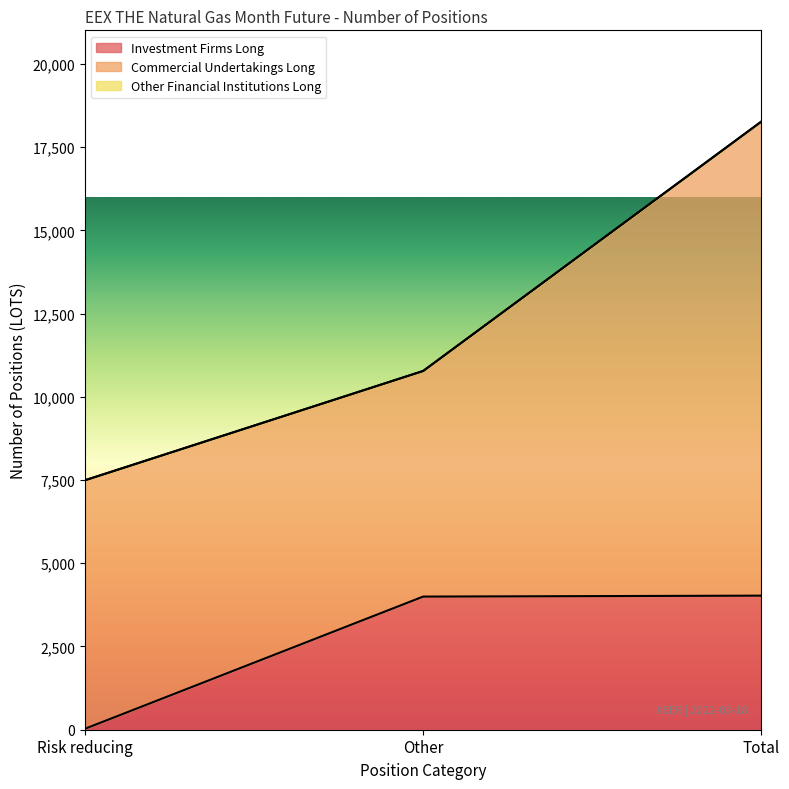

What value does the Commercial Undertakings Long series have at Other, to the nearest 100?

6800